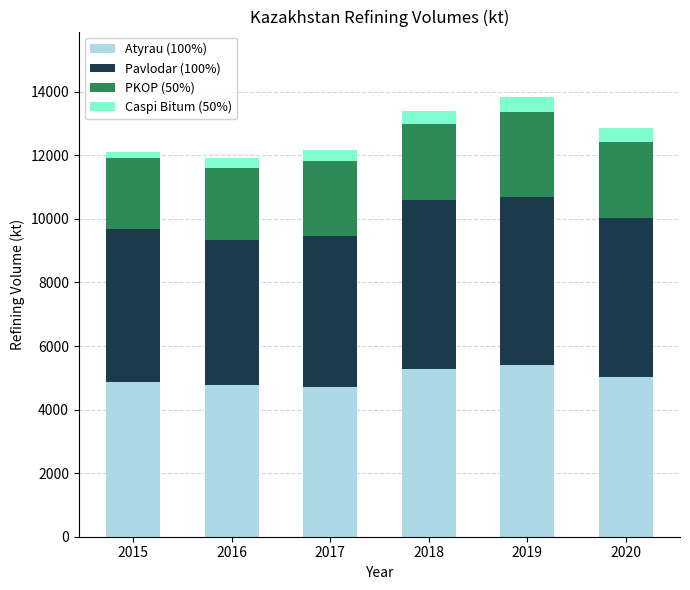

What is the total value across all series at 2020?

12849.3